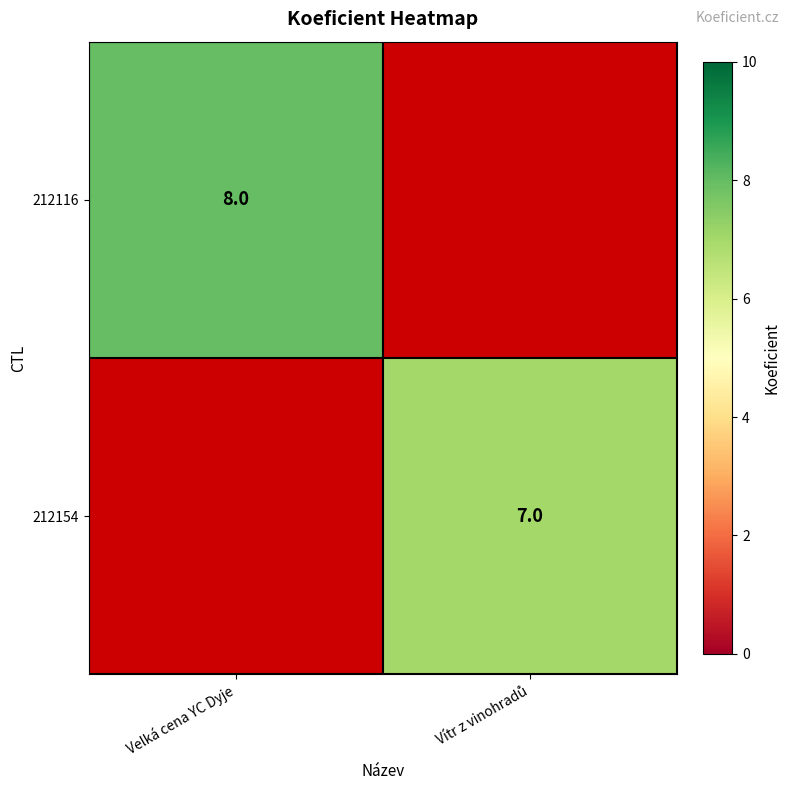

The value of 212116 at Velká cena YC Dyje is 11. True or false?

False